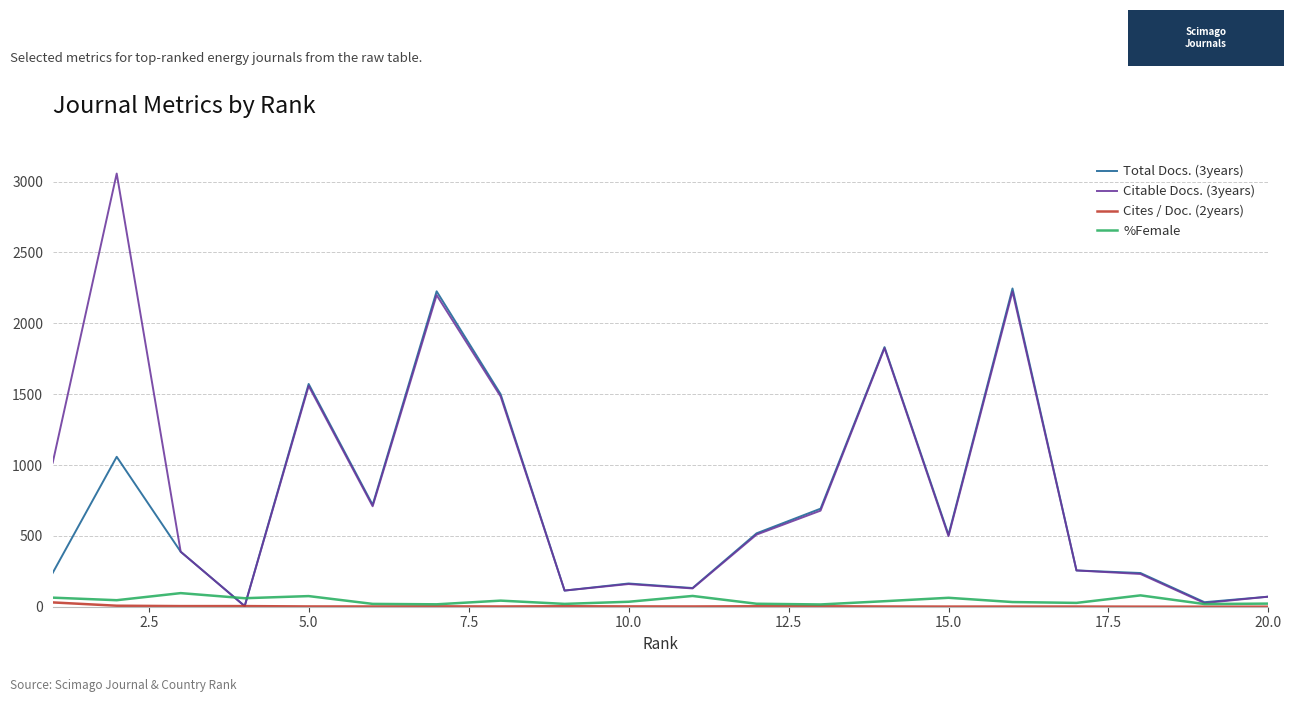

Which series has the largest range (max minus min)?

Citable Docs. (3years)